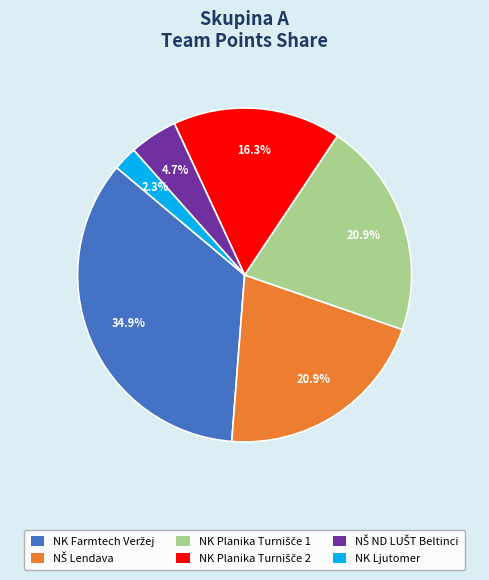

Which slice is the smallest?

NK Ljutomer